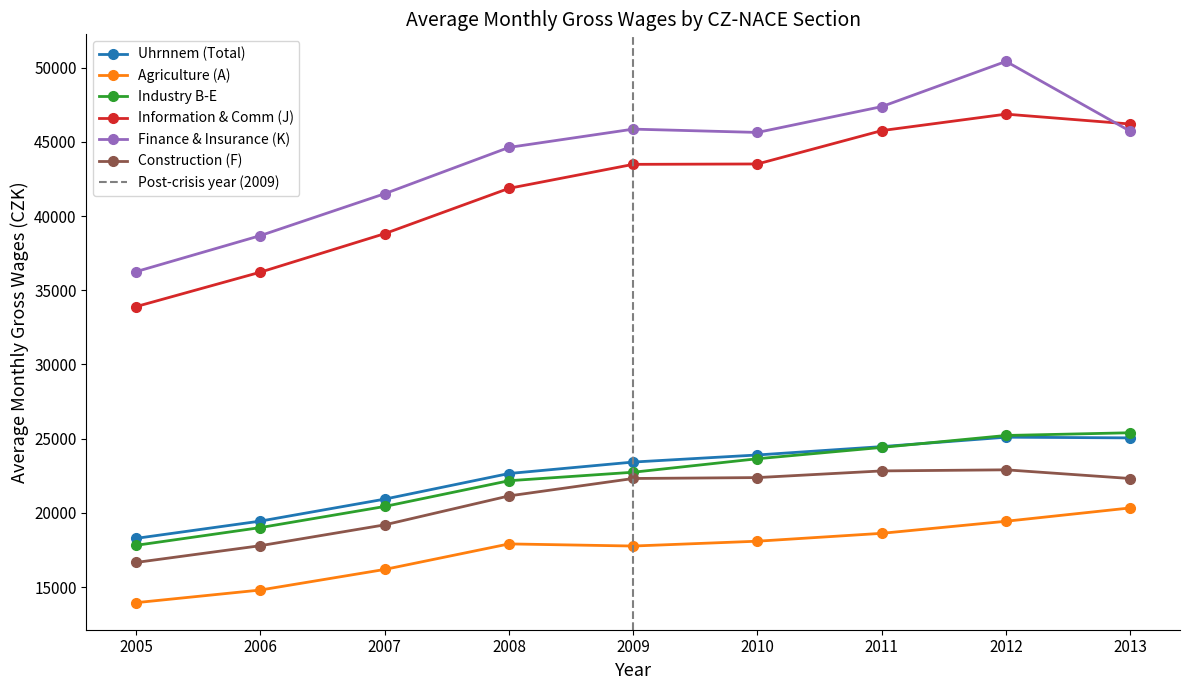

True or false: 2005 and 2013 cross at least once.

False